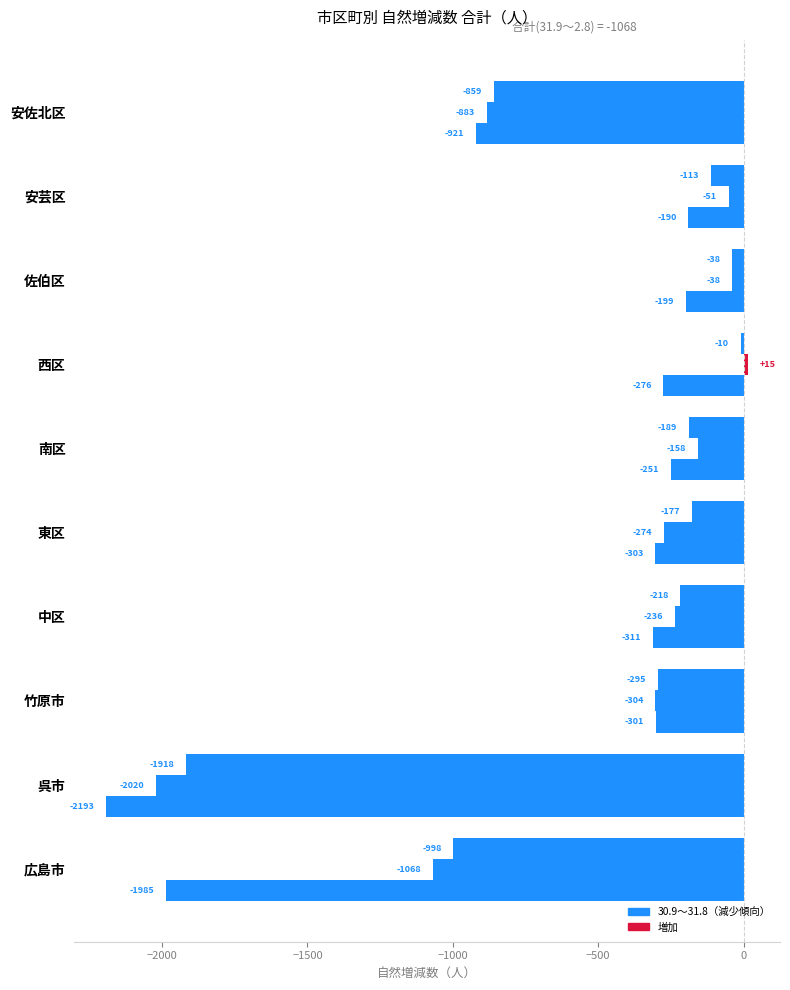

How many series are shown in this chart?

3